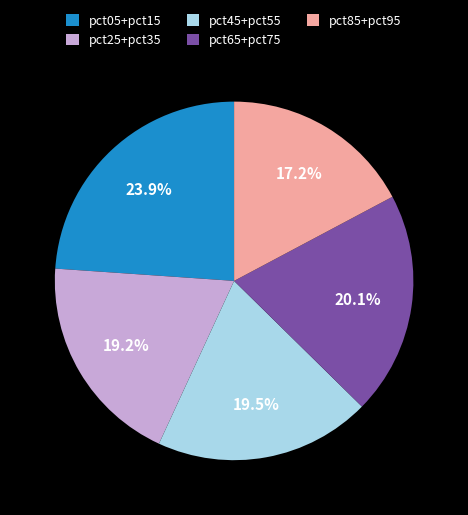

Do pct65+pct75 and pct25+pct35 together represent more than half of the pie?

No